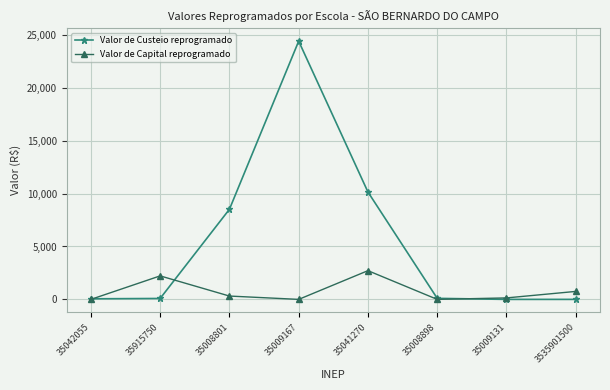

In Valor de Capital reprogramado, how many points are lower than both neighbors (excluding endpoints)?

2